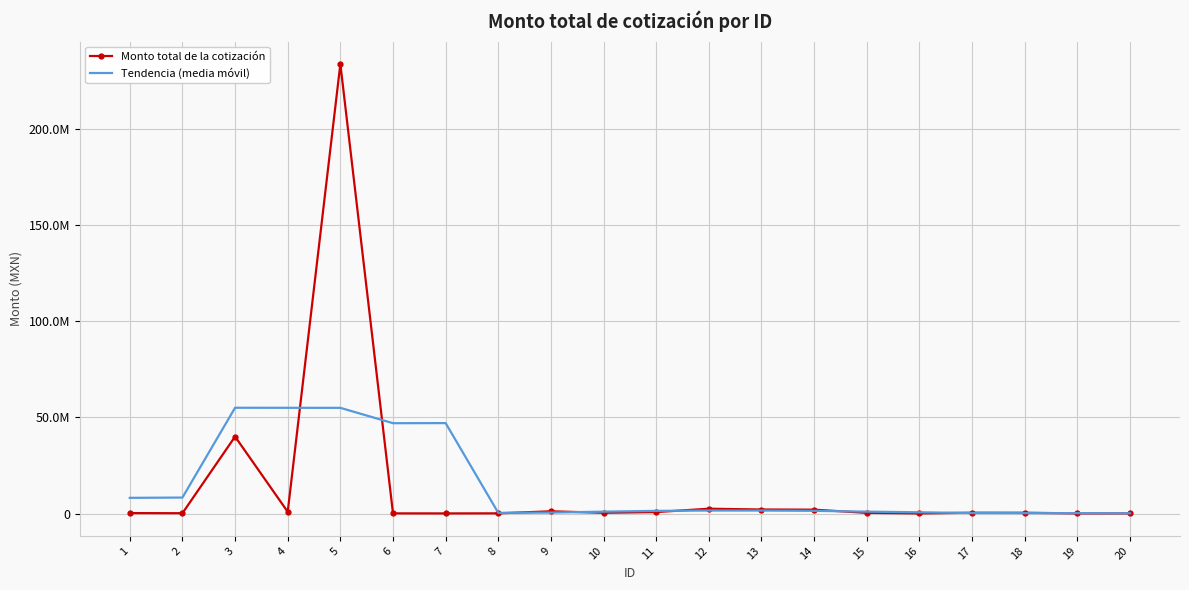

The value of Monto total de la cotización at 8 is 119365.6. True or false?

False